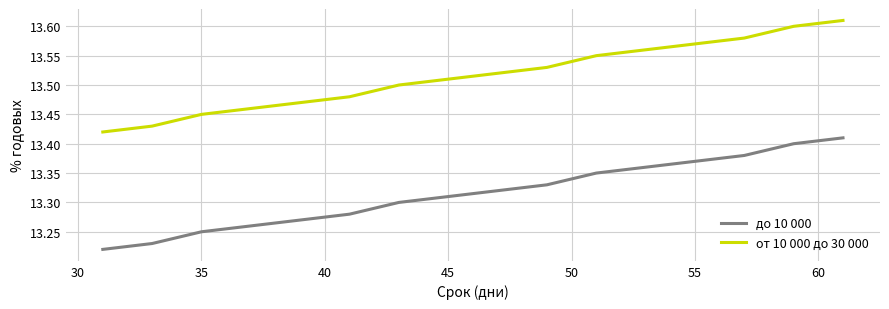

How many от 10 000 до 30 000 values are between 13 and 14?

16